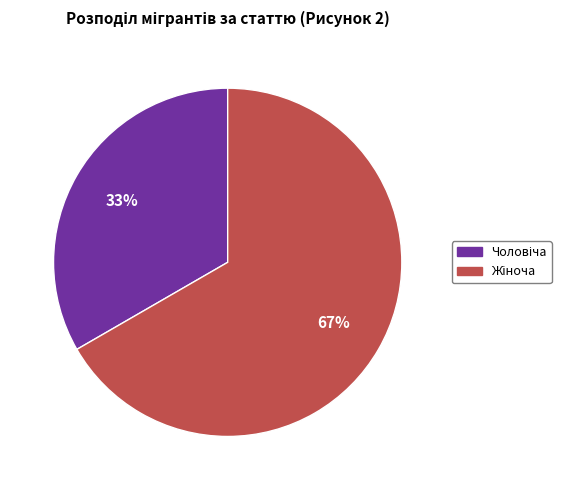

Is there any slice that represents more than half of the pie?

Yes